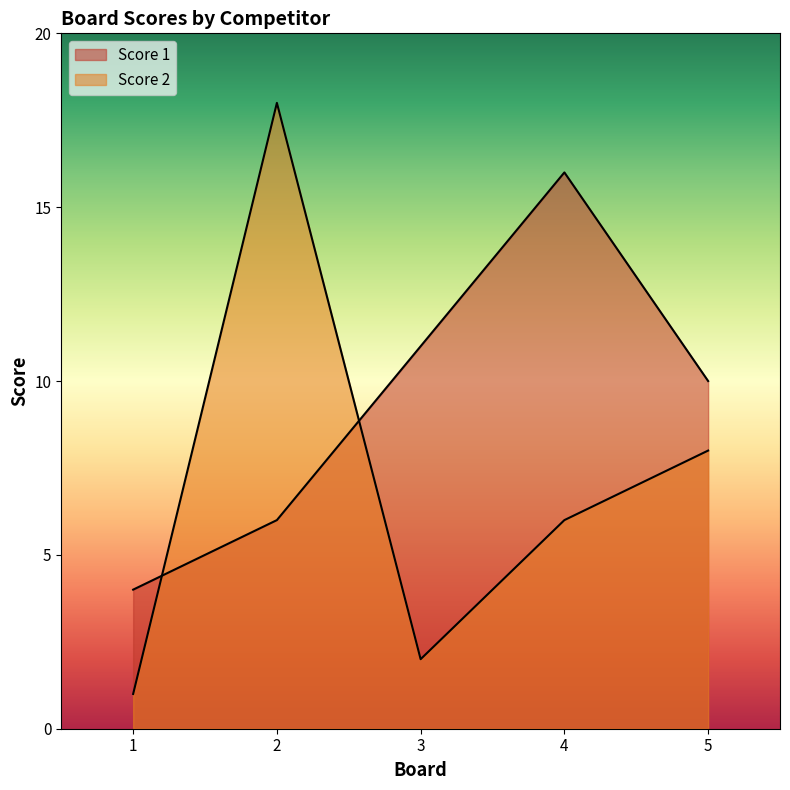

Read the Score 2 value at 2, to the nearest 10.

20